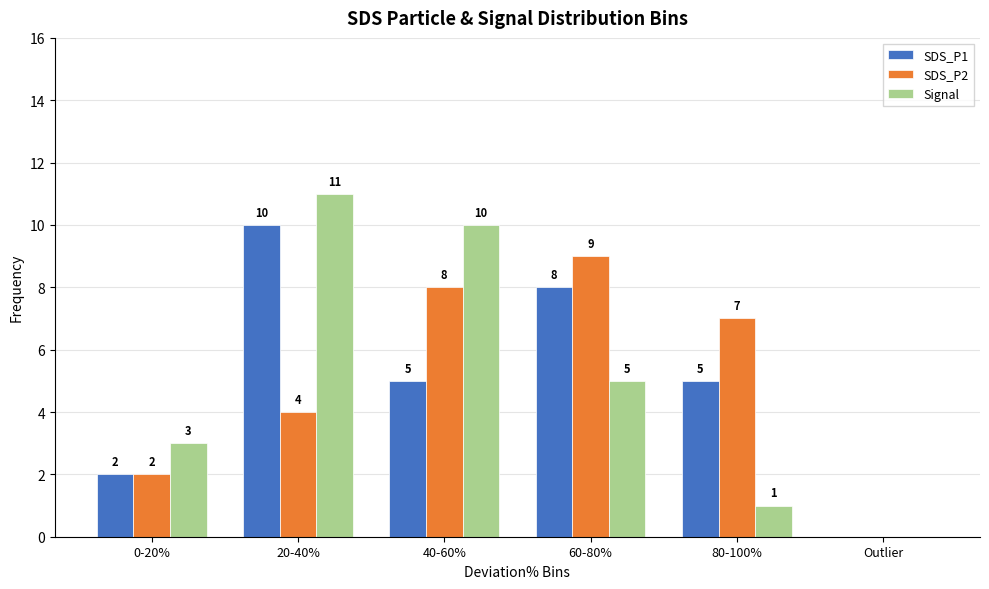

Which category has the highest value in the Signal series?

20-40%